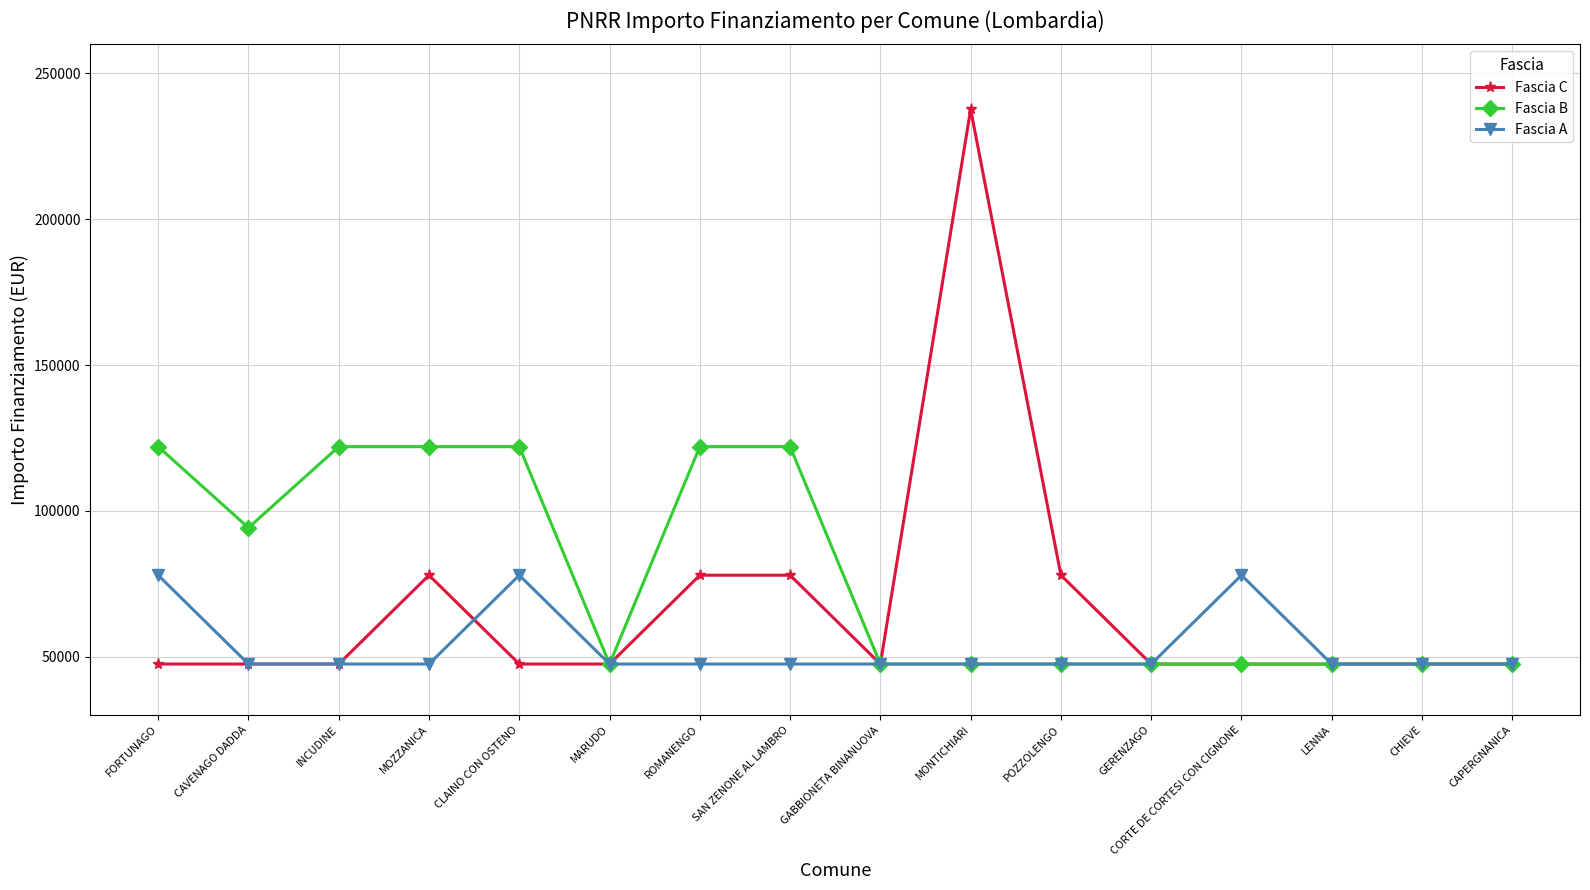

List the series in order of their overall mean, highest first.

Fascia B, Fascia C, Fascia A